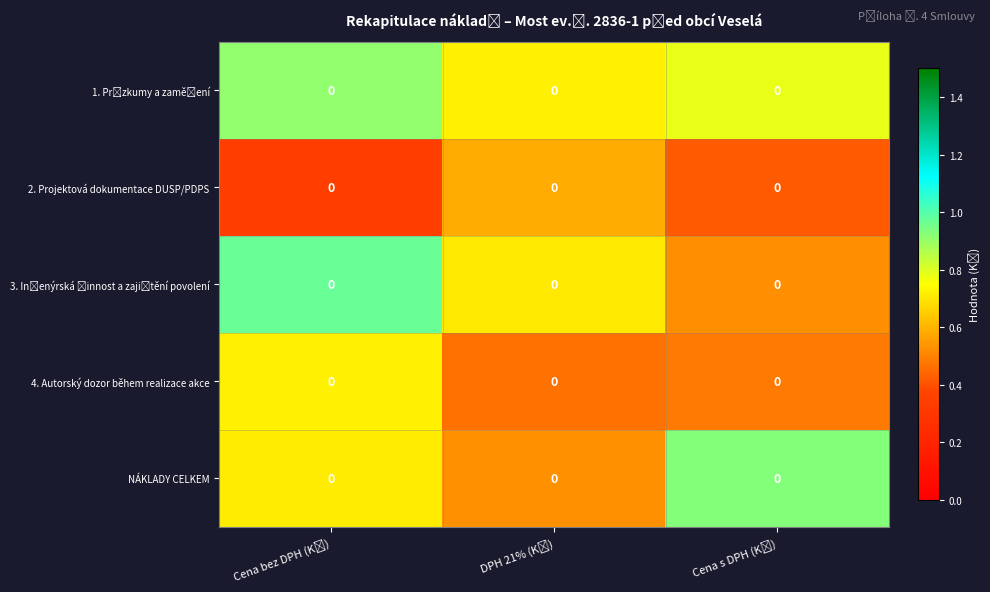

Count the number of categories in the chart.

3